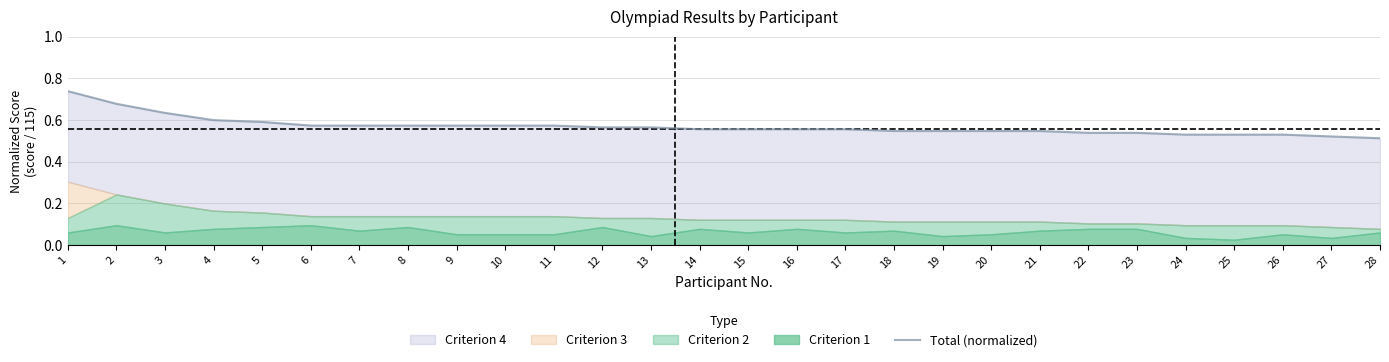

How many categories are shown in the chart?

28